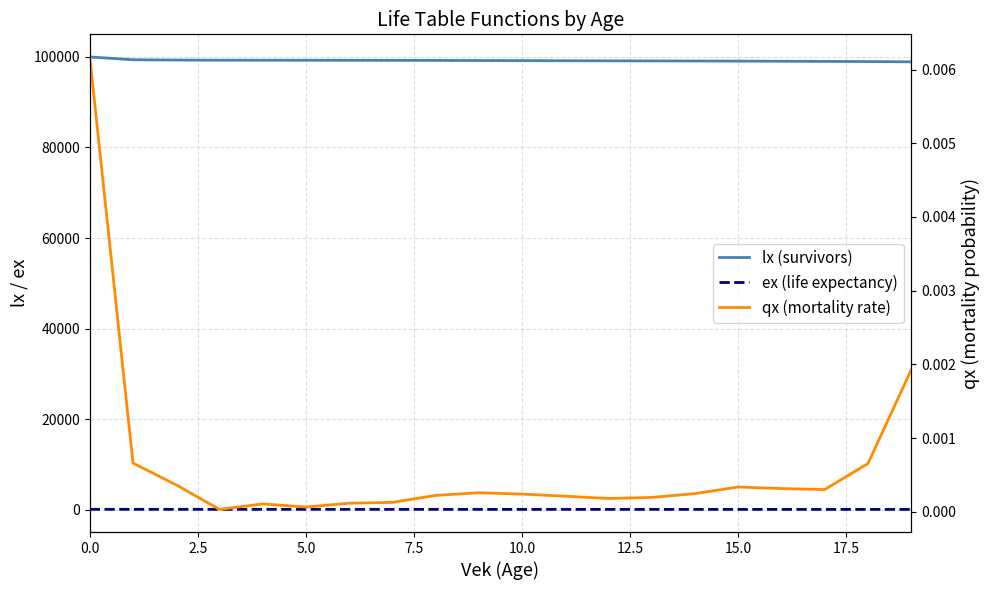

What is the spread (max minus min) of values at 17?

99016.7